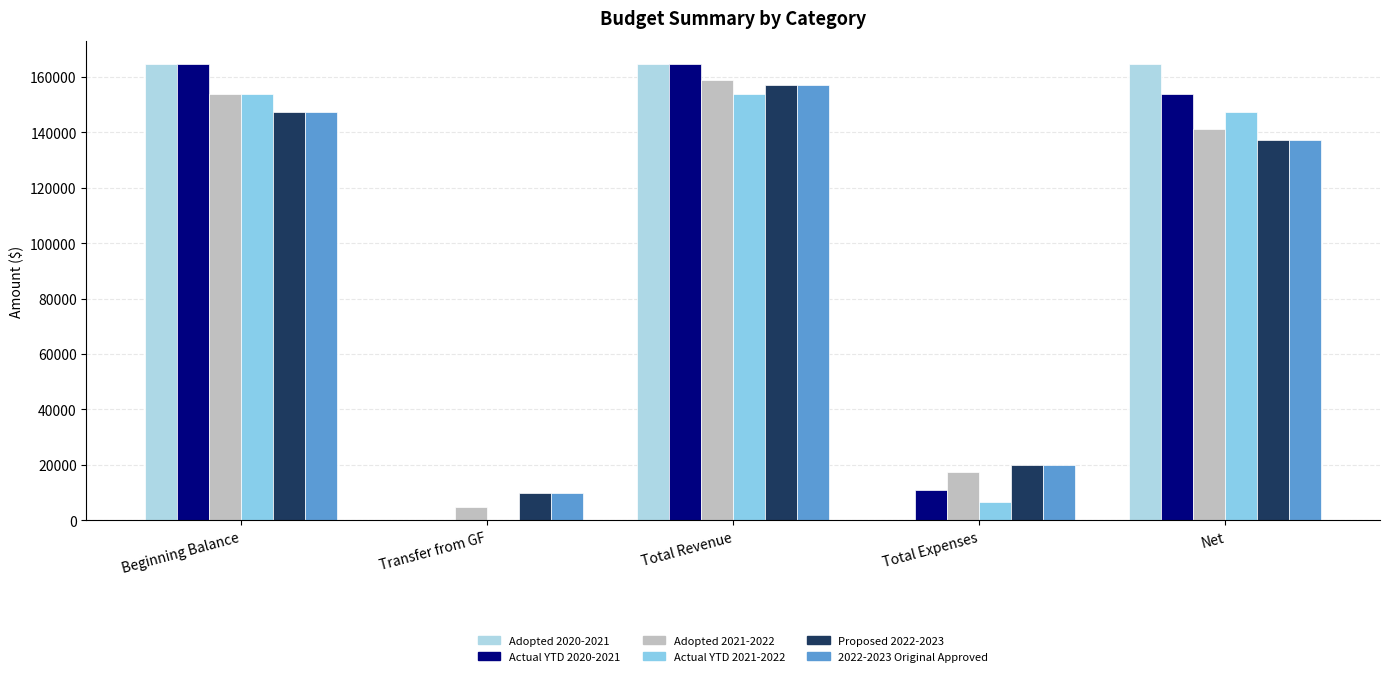

What is the total value across all series at Transfer from GF?

25000.0